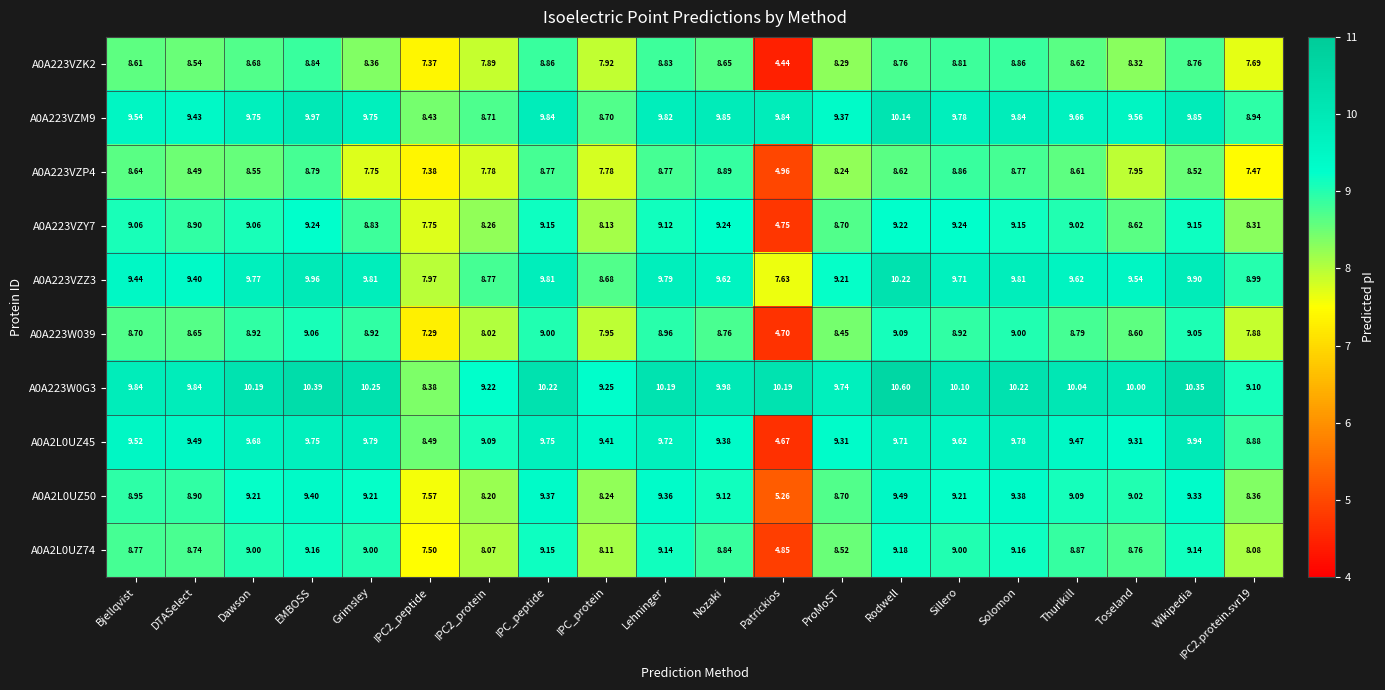

Rank the series by their maximum value, from highest to lowest.

A0A223W0G3, A0A223VZZ3, A0A223VZM9, A0A2L0UZ45, A0A2L0UZ50, A0A223VZY7, A0A2L0UZ74, A0A223W039, A0A223VZP4, A0A223VZK2